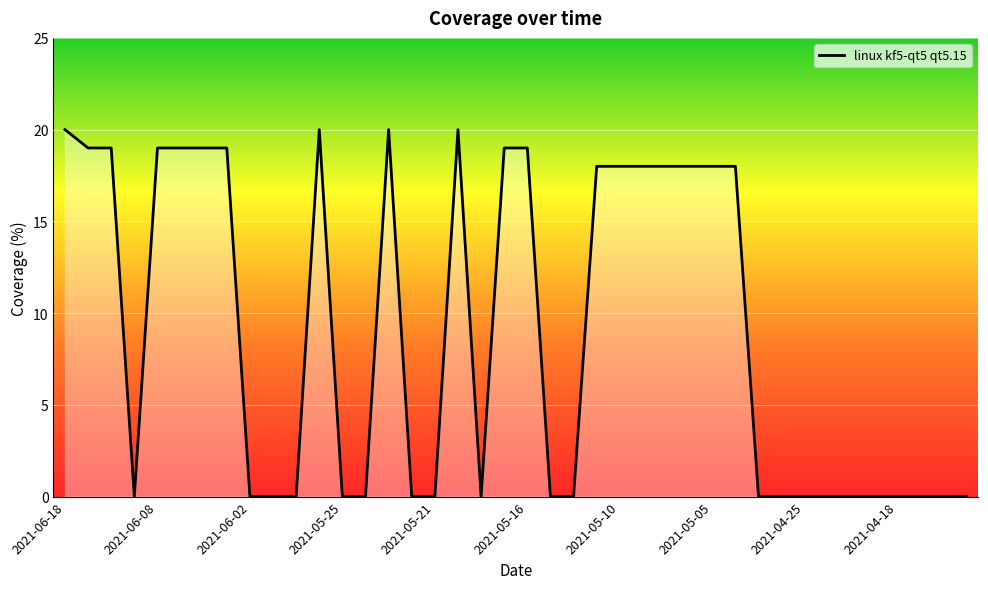

What is the greatest value displayed?

20